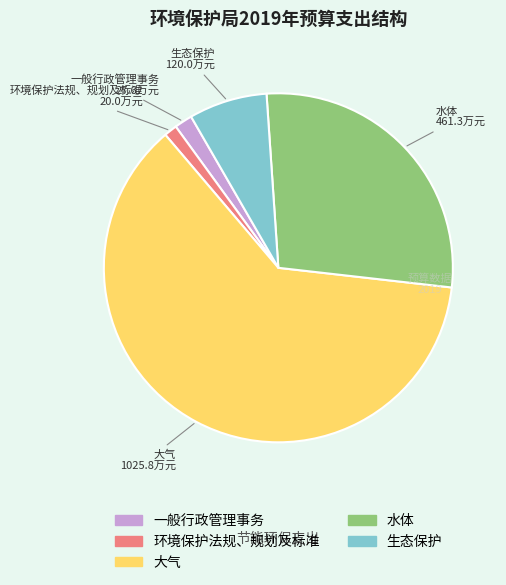

True or false: 环境保护法规、规划及标准 accounts for 12% of the total.

False